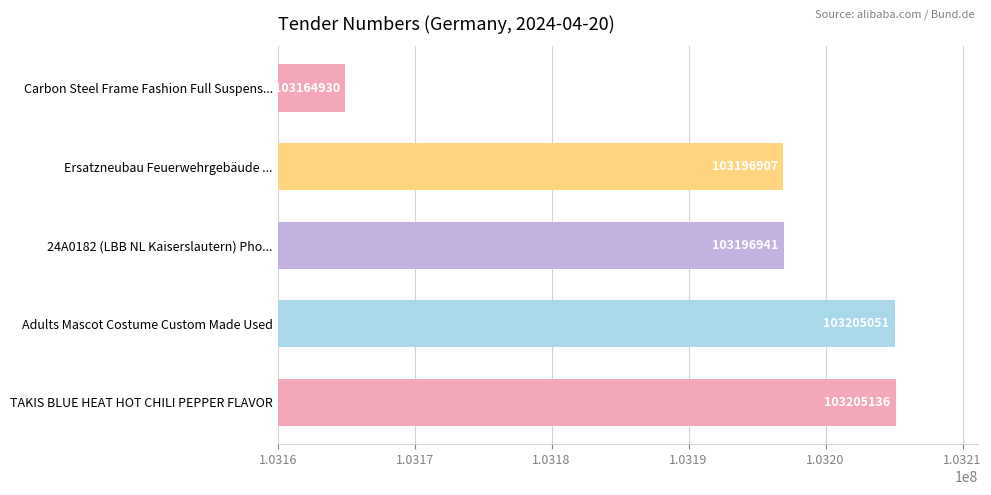

What is the difference between the second highest and second lowest values?

8144